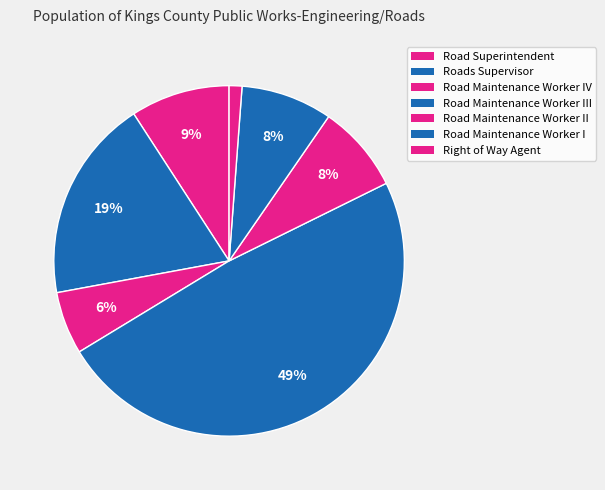

Which slice is the largest?

Road Maintenance Worker III